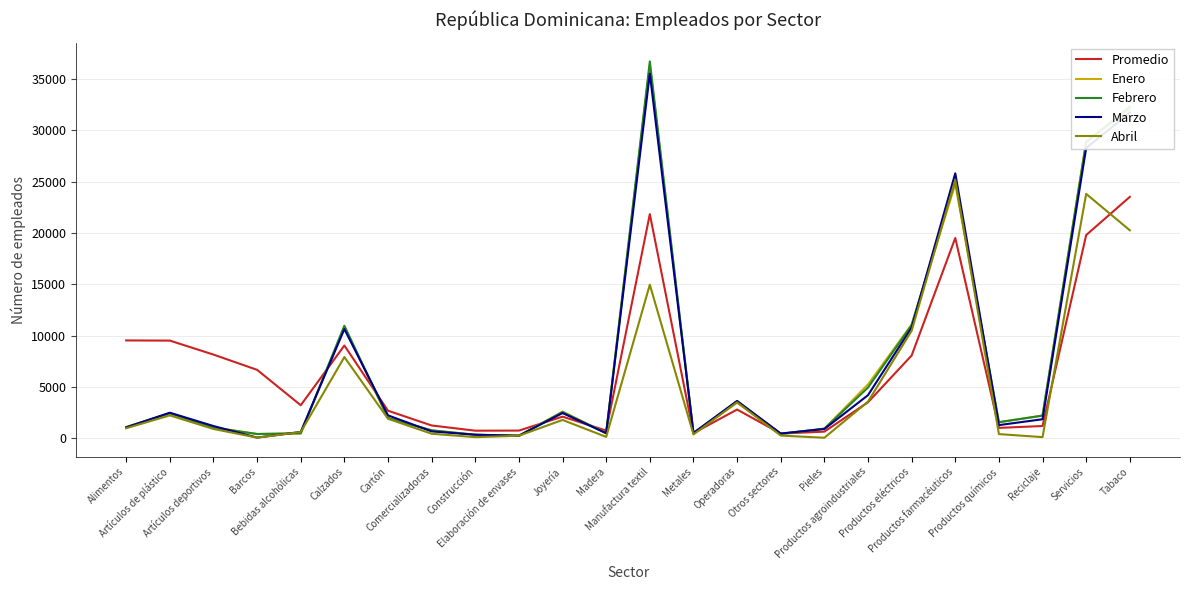

The value of Febrero at Productos agroindustriales is 4929.0. True or false?

True